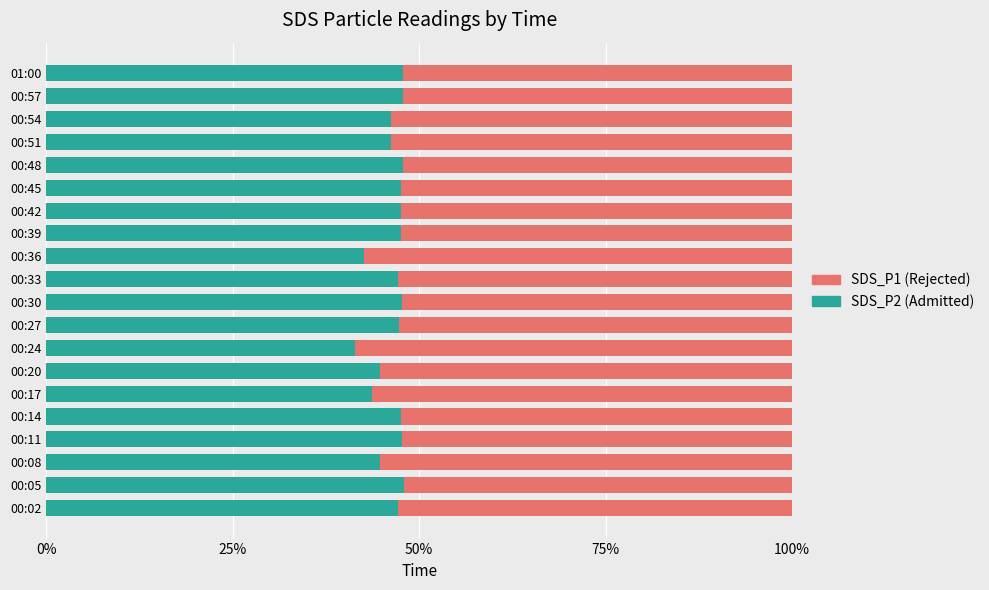

What is the difference between the maximum and minimum values in the SDS_P1 (Rejected) series?

0.1